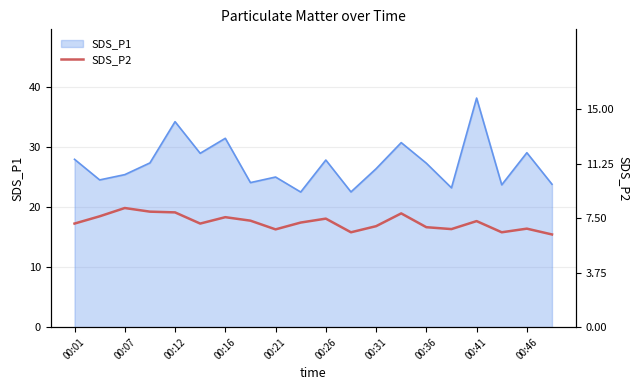

Is it true that SDS_P1 equals 29.1 at 00:46?

True